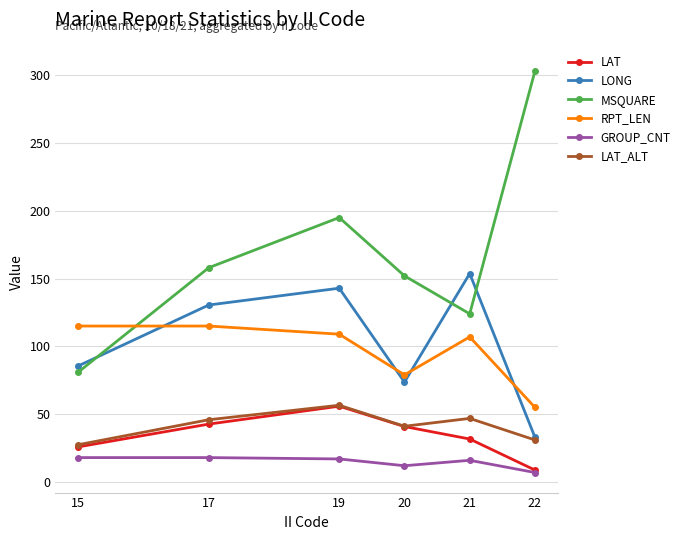

What is the value of the MSQUARE point at the 3rd from the left?

195.0